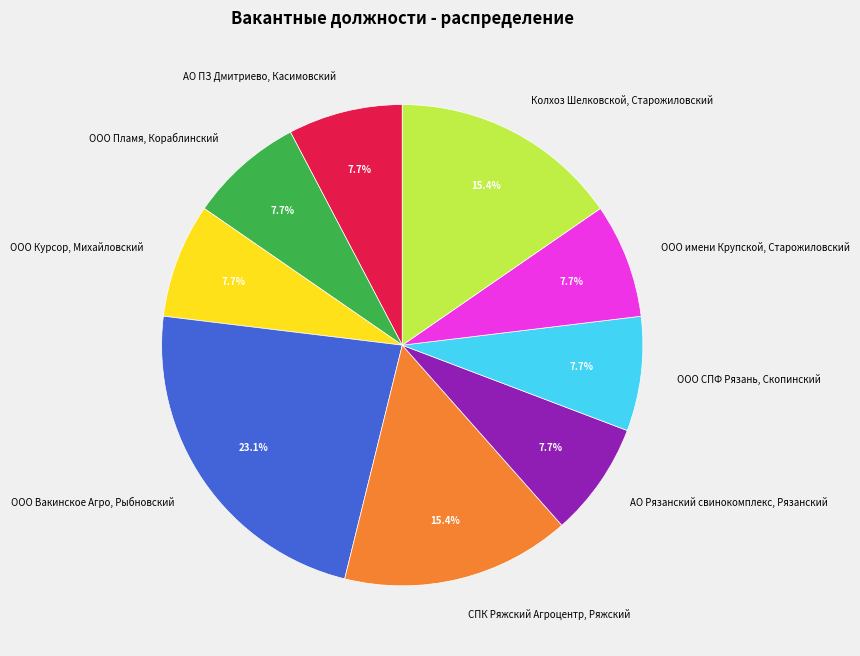

What percentage is NOT represented by ООО имени Крупской, Старожиловский?

92.3%